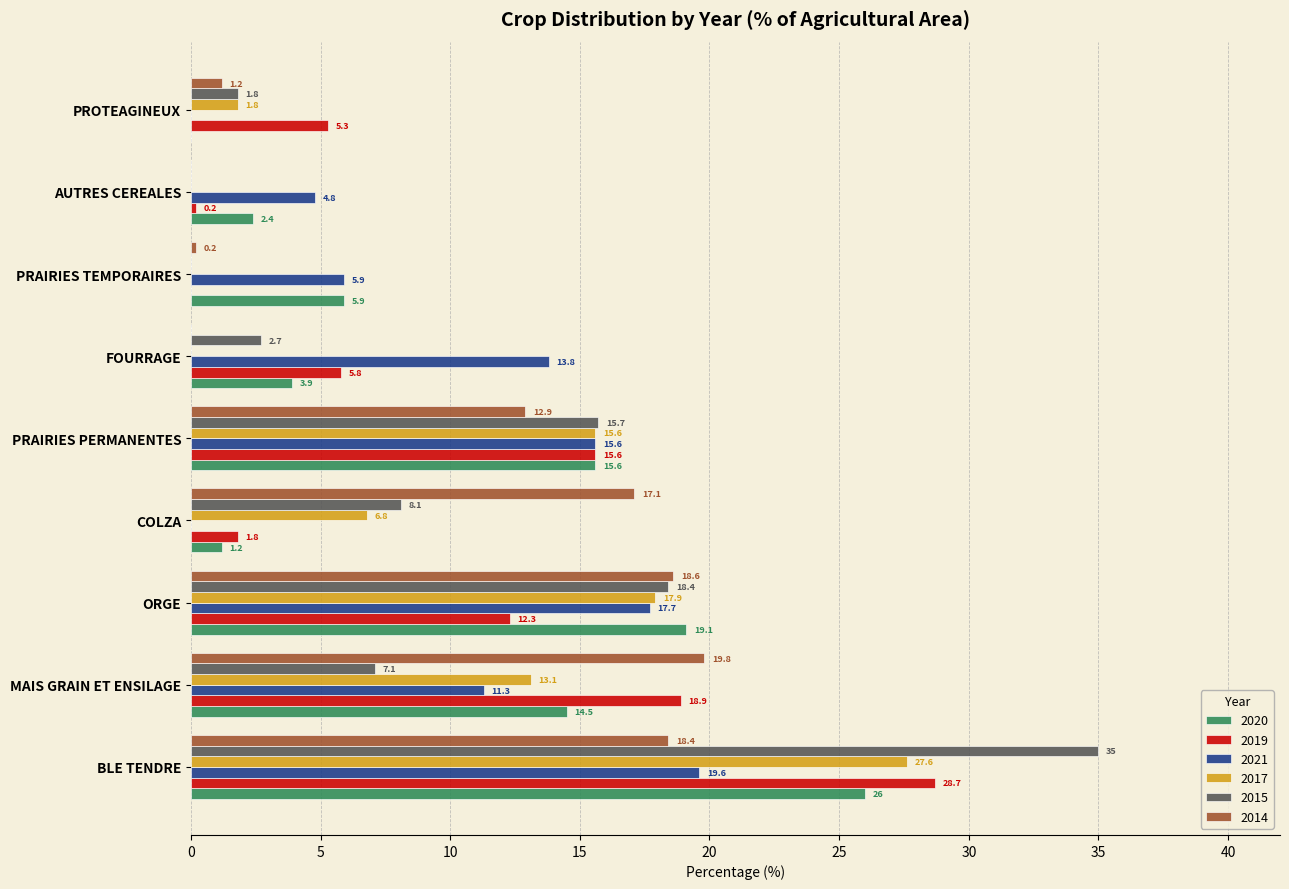

What value does the 2015 series have at MAIS GRAIN ET ENSILAGE?

7.1